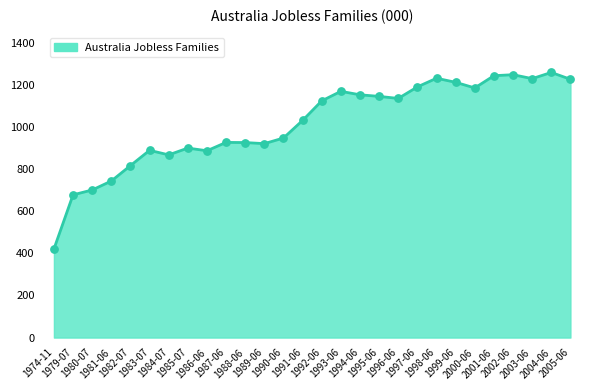

Approximately how many times larger is the value at 1999-06 compared to 1987-06?

1.3